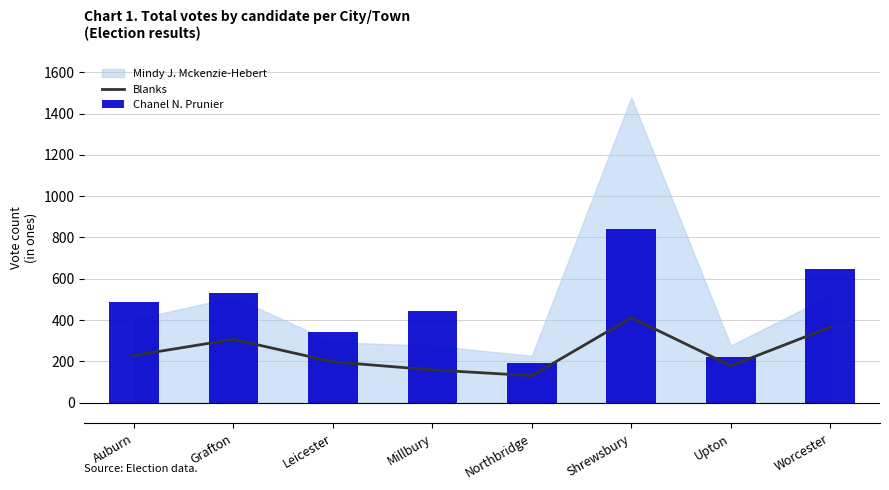

What is the greatest value displayed?

843